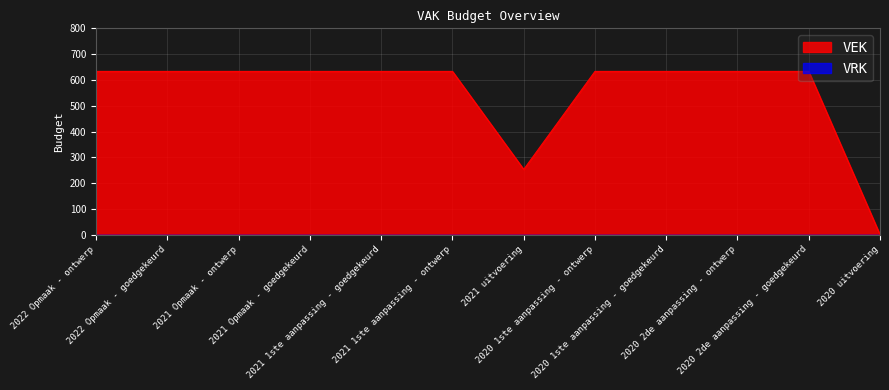

Reading right to left, list all the values displayed in this chart.

0	633	633	633	633	253	633	633	633	633	633	633